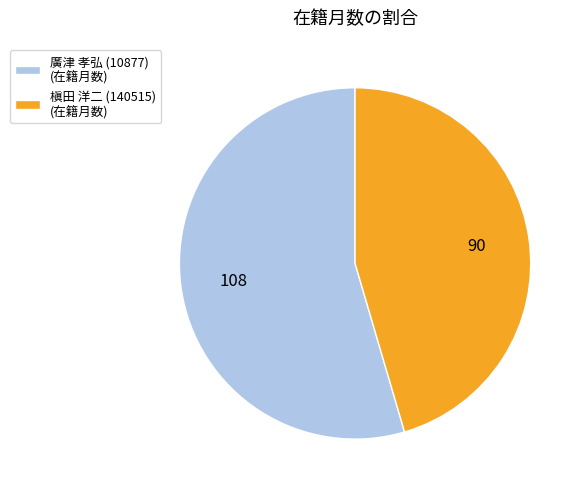

Is 廣津 孝弘 (10877) (在籍月数) the majority of the pie?

Yes